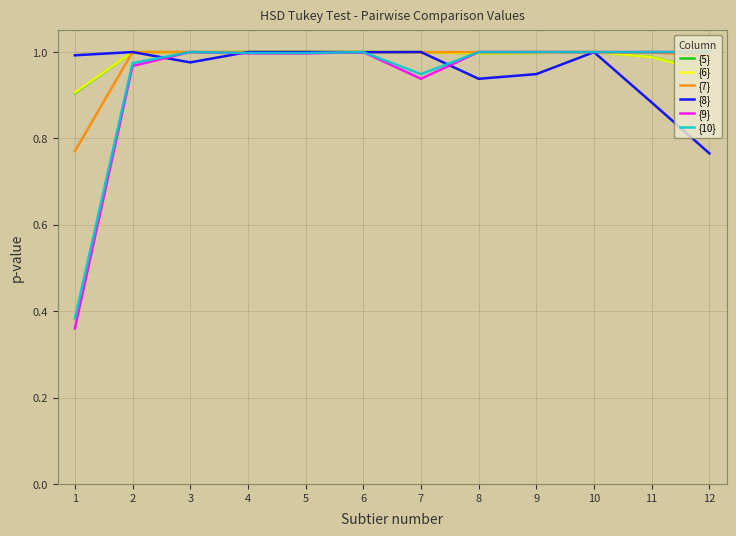

The value of {8} at 5 is 0.5. True or false?

False